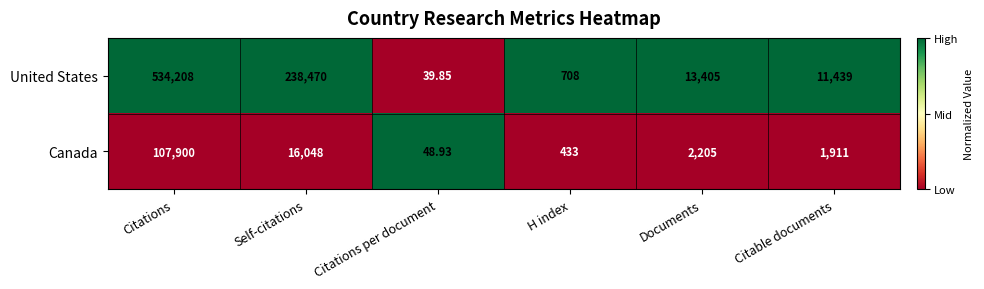

Which series has the largest range (max minus min)?

United States